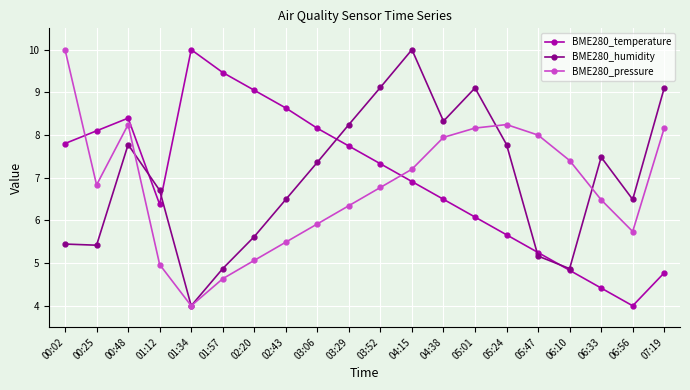

Does the chart display data point markers on the line(s)?

Yes